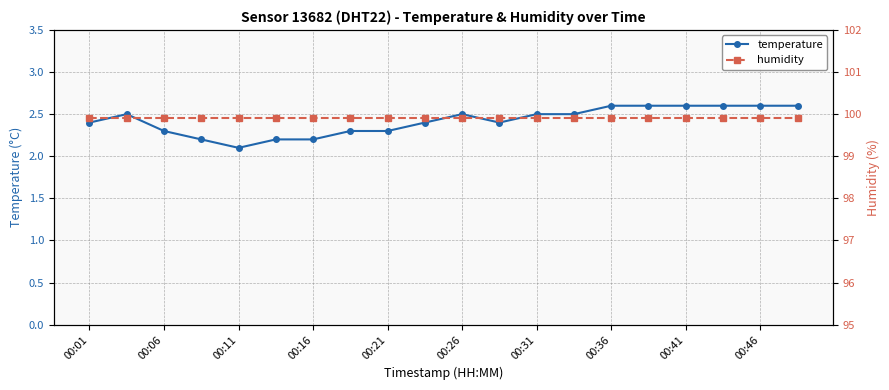

True or false: temperature and humidity cross at least once.

False